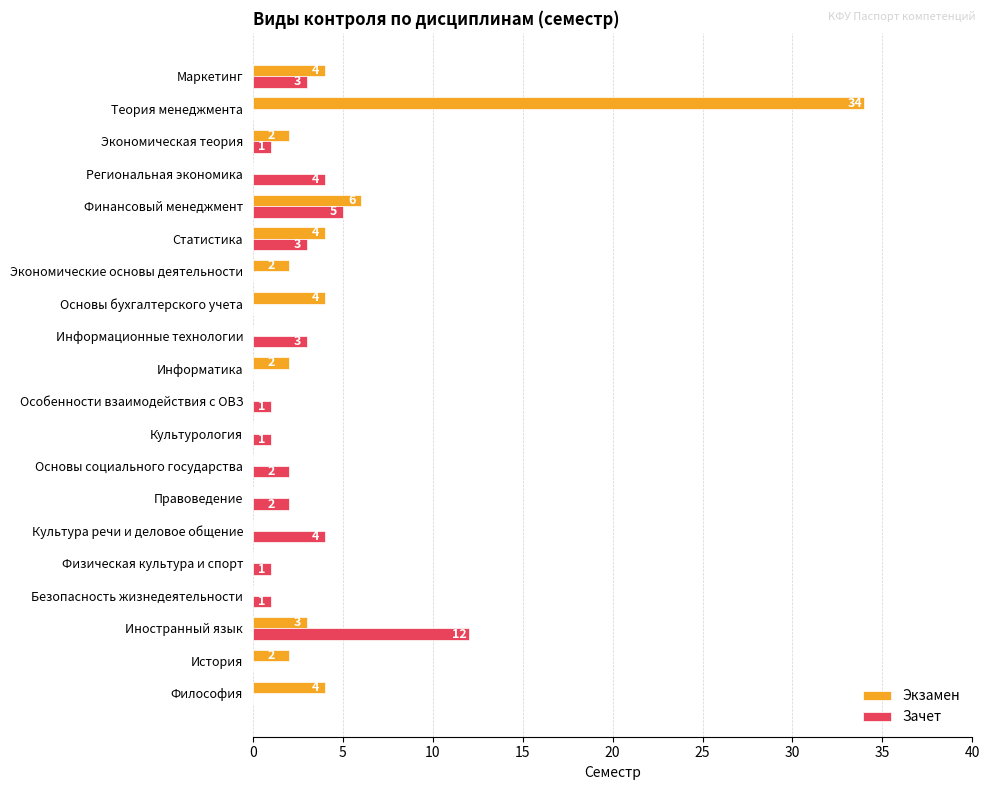

At which label does Экзамен reach its peak?

Теория менеджмента